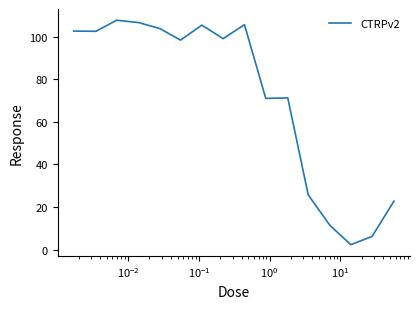

What is the maximum value shown in the chart?

107.7